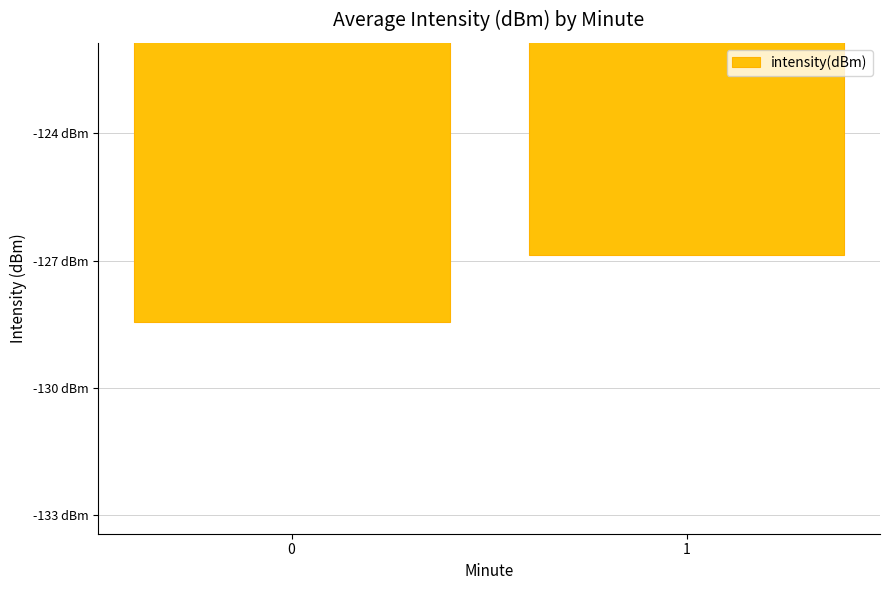

Are the bars horizontal?

No